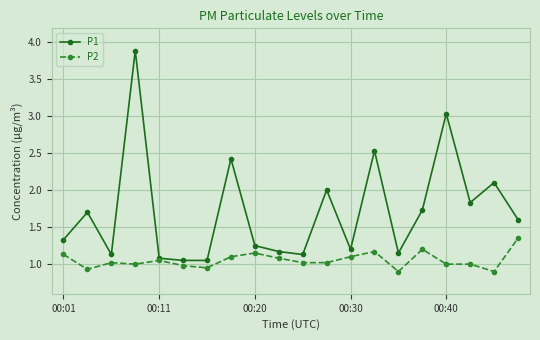

What is the highest value of the P1 series?

3.9